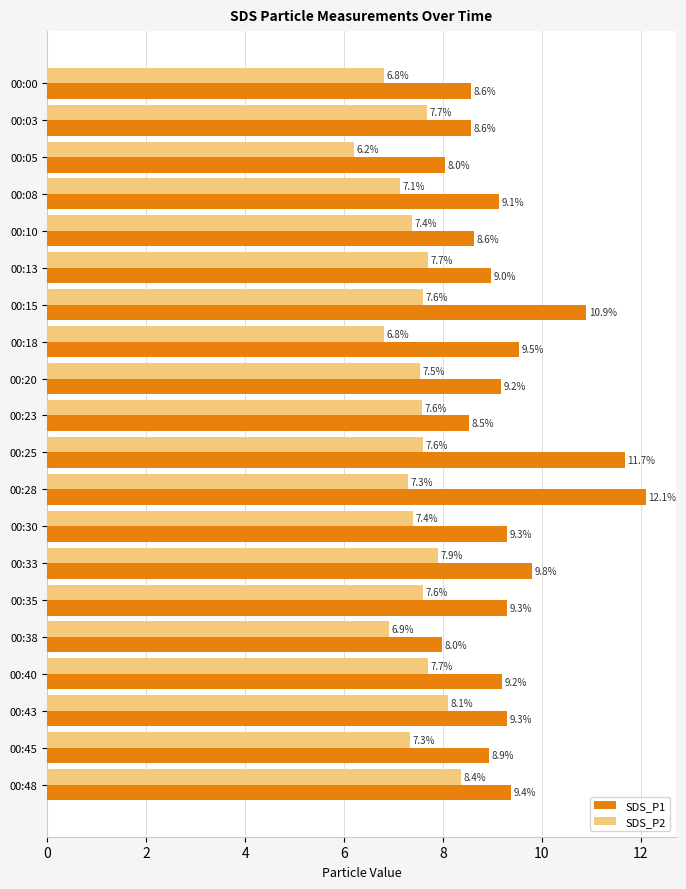

True or false: SDS_P1 has a value of 8.0 at 00:38.

True